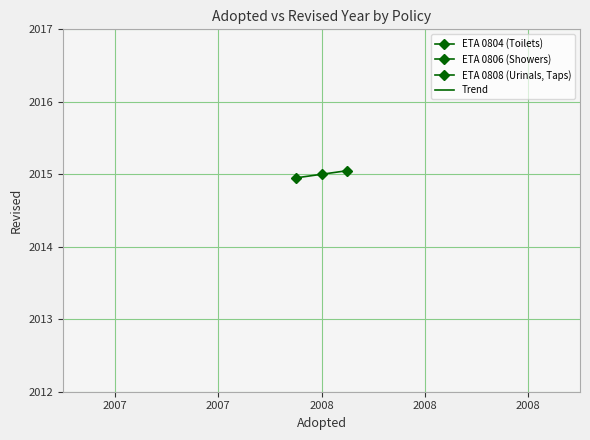

The value at 2007 is 2015.0. True or false?

True